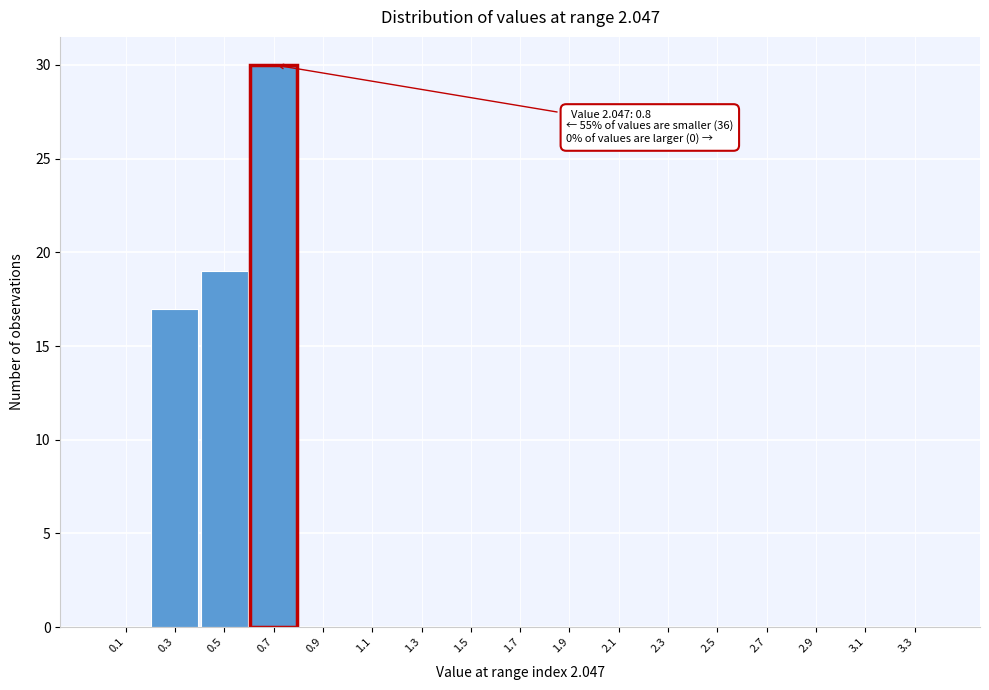

Reading right to left, extract all data points from this chart.

3.3=0	3.1=0	2.9=0	2.7=0	2.5=0	2.3=0	2.1=0	1.9=0	1.7=0	1.5=0	1.3=0	1.1=0	0.9=0	0.7=30	0.5=19	0.3=17	0.1=0